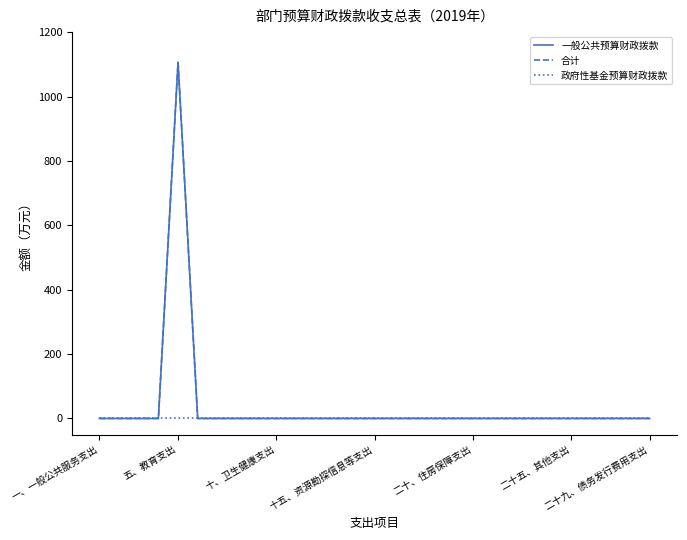

How many lines are shown in the chart?

3